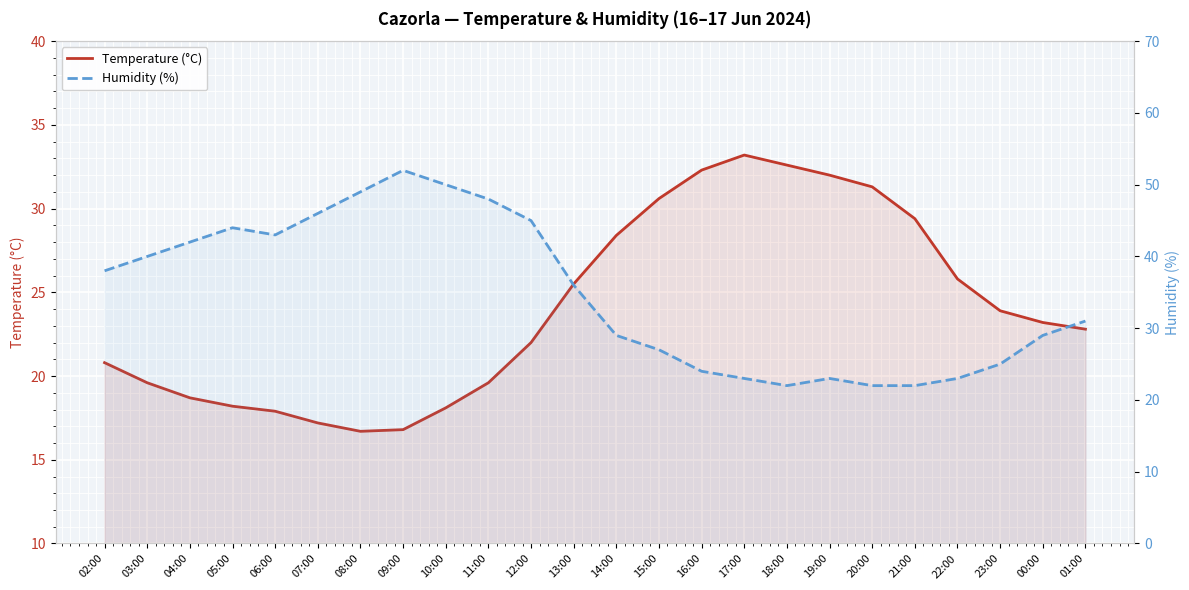

What is the total value across all series at 15:00?

57.6